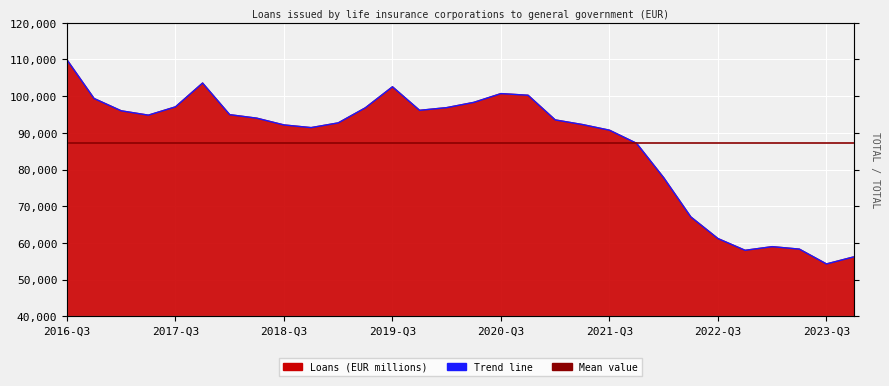

Is it true that the value at 2023-Q3 is 54263.4?

True